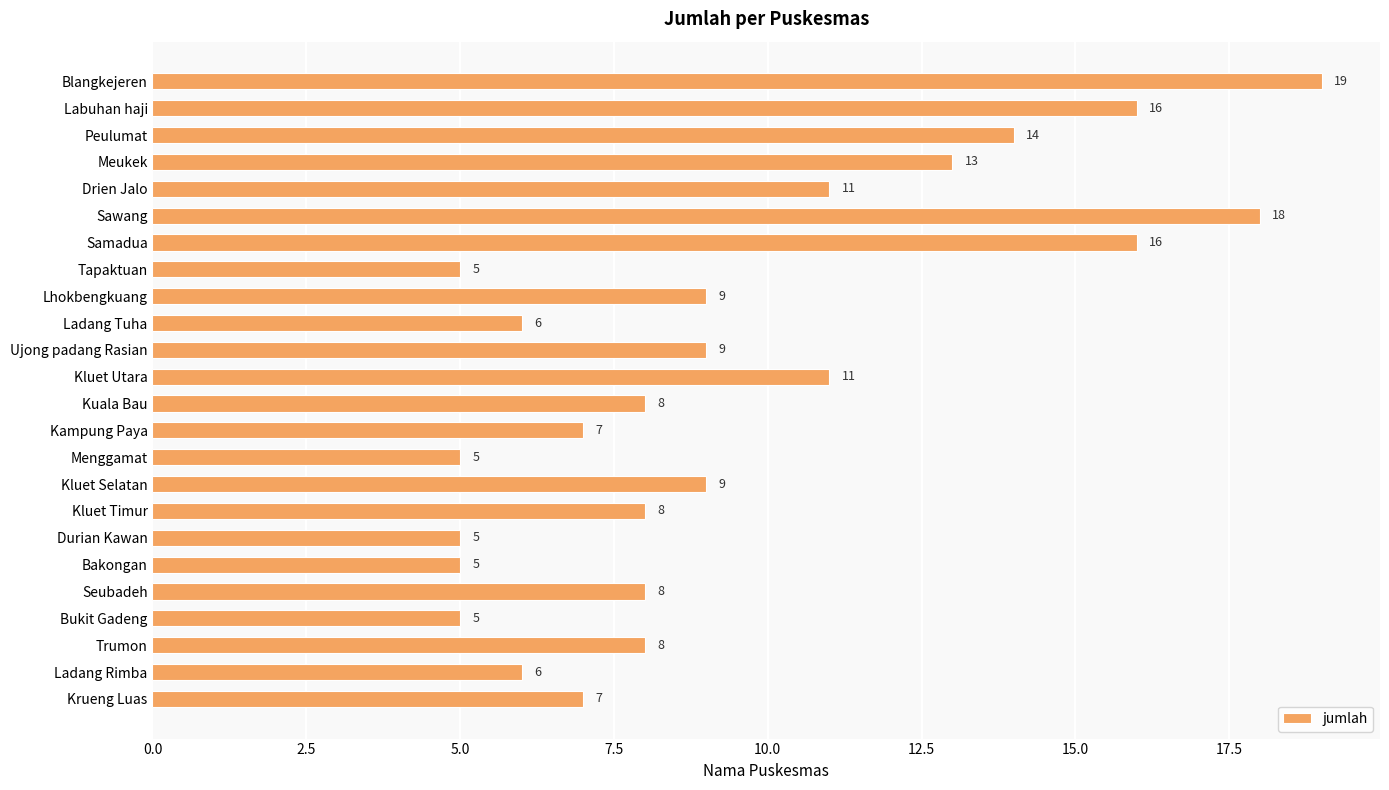

Reading top to bottom, transcribe all the data shown in this chart.

19	16	14	13	11	18	16	5	9	6	9	11	8	7	5	9	8	5	5	8	5	8	6	7